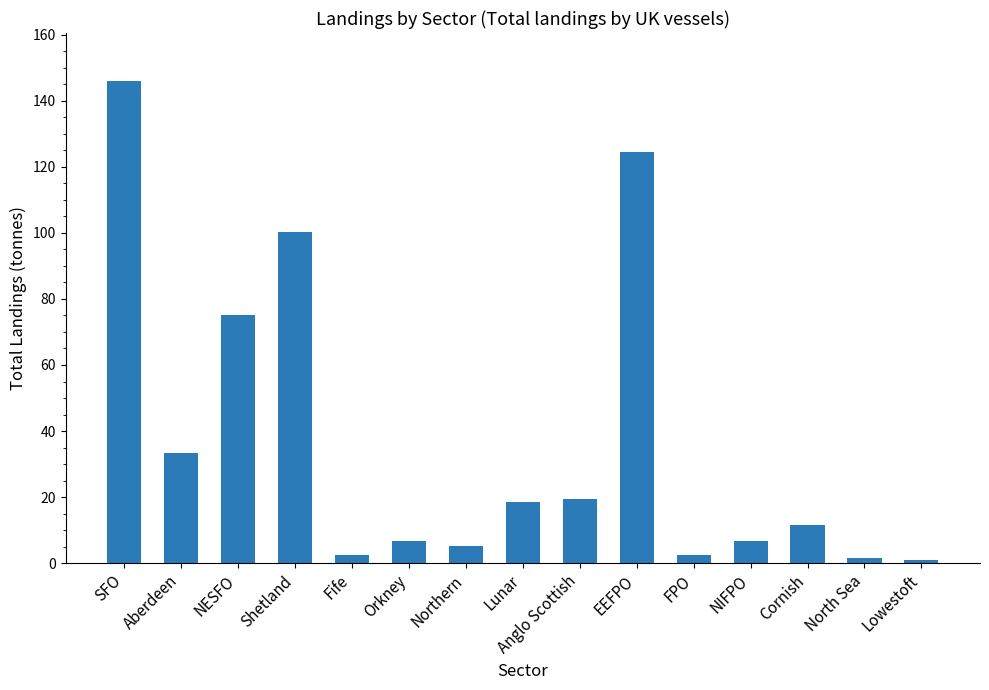

What is the difference between the values at Northern and NESFO?

70.0